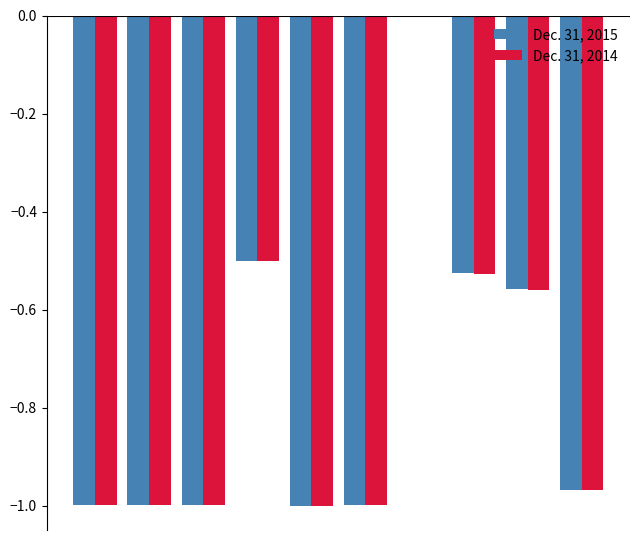

Are the bars horizontal?

No